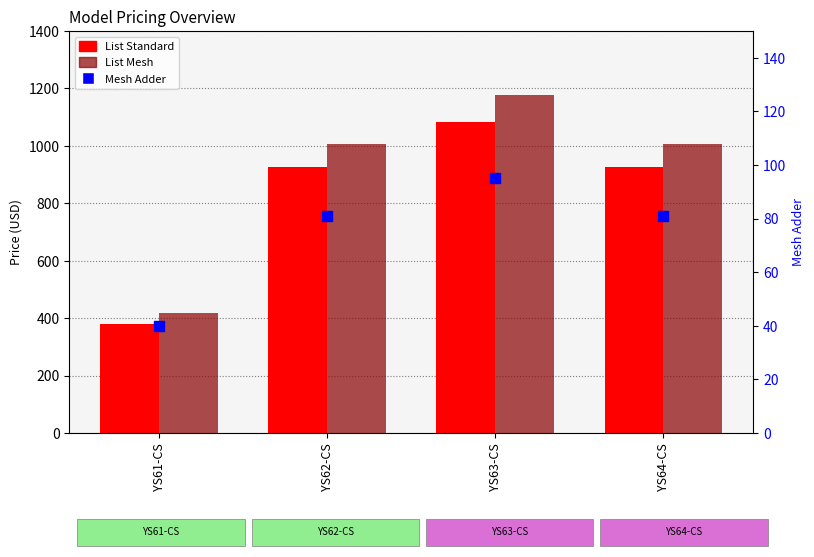

Which series has the widest spread of Y values?

List Mesh